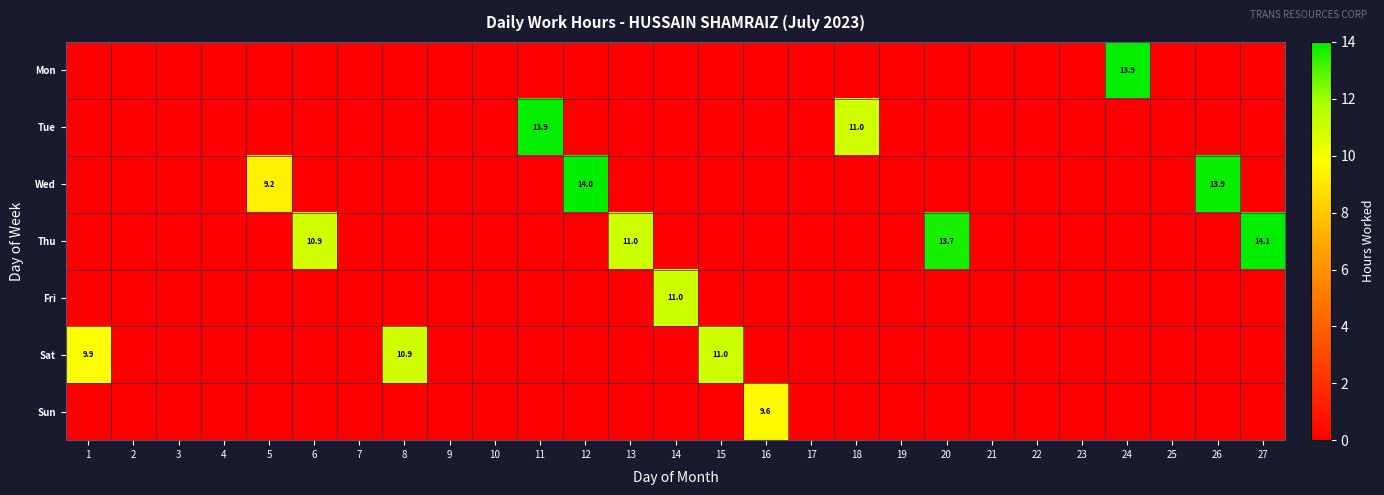

Which has a higher value, 9 or 11?

9